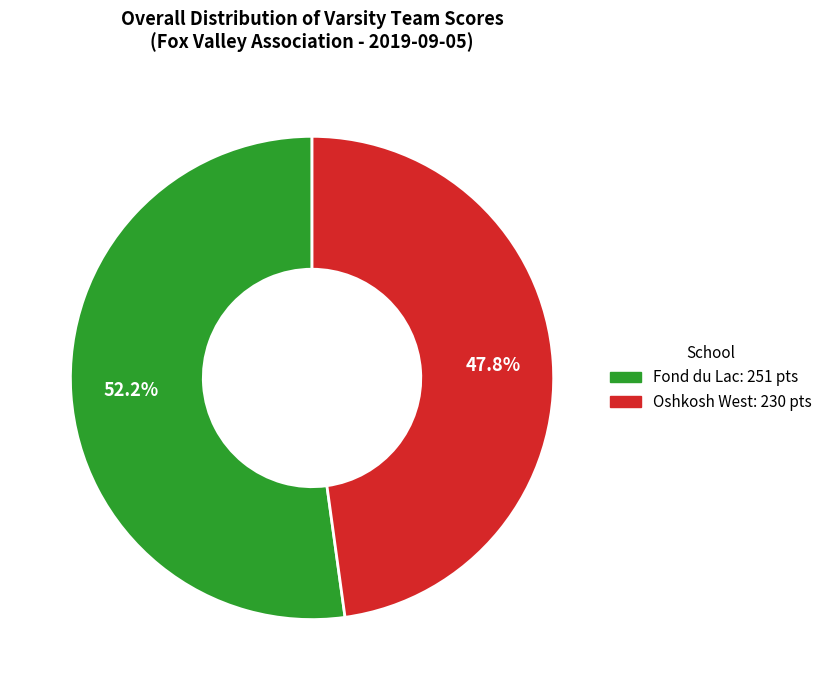

To the nearest percent, what is the difference between the largest and smallest slice percentages?

4%